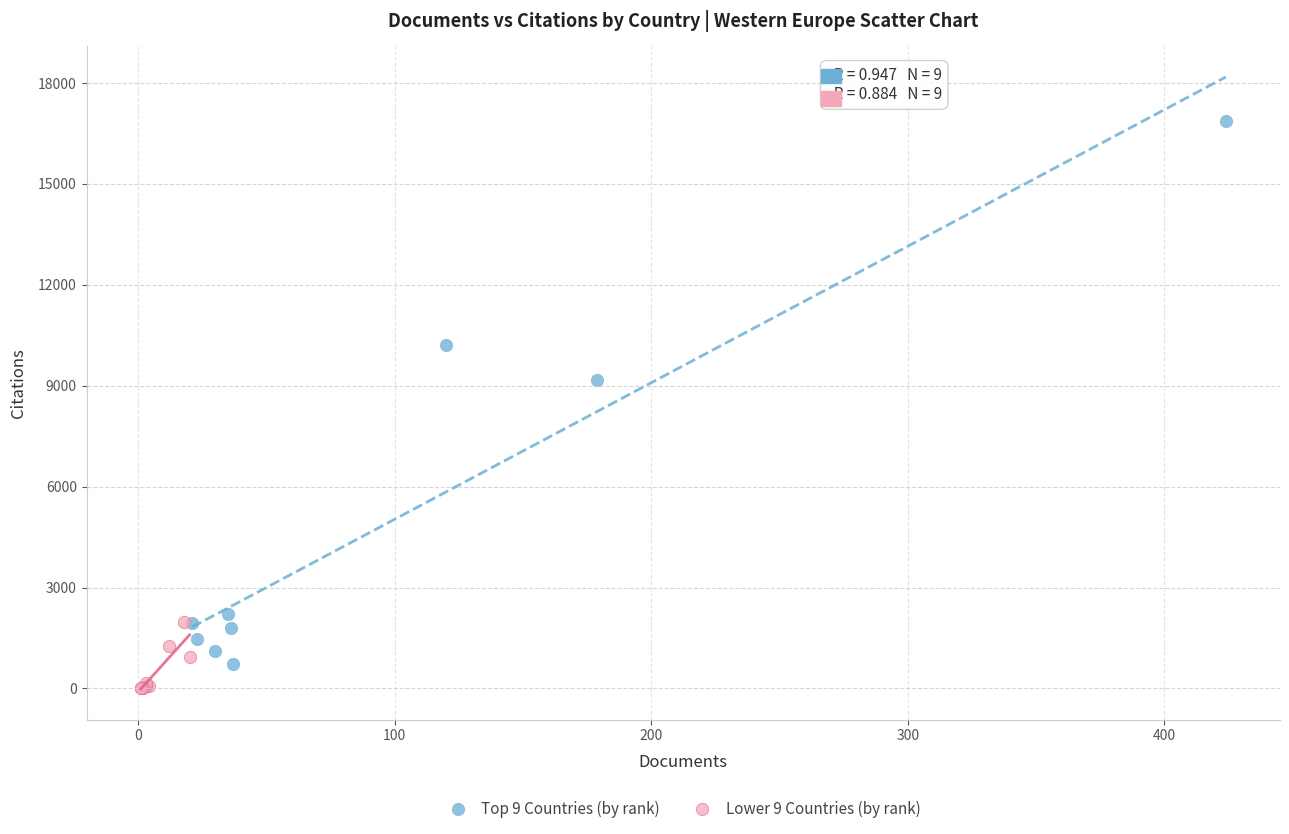

Which series contains the highest Y value?

Top 9 Countries (by rank)